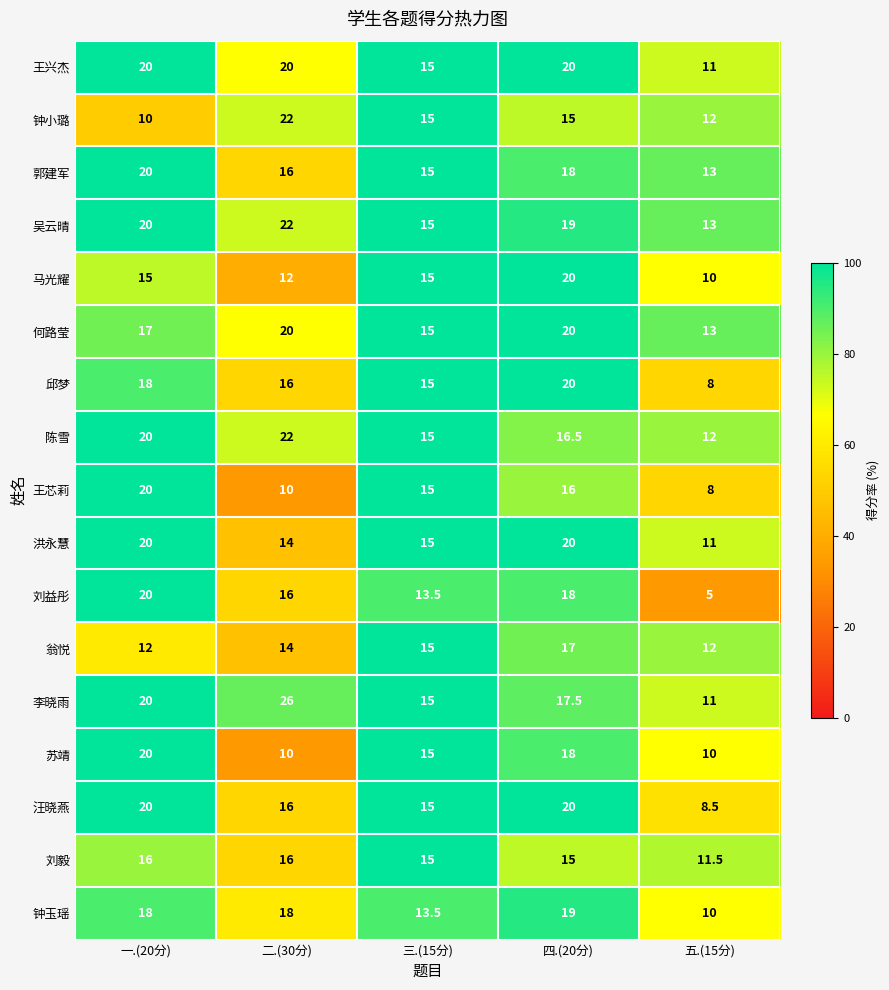

Which series has the largest total across all categories?

李晓雨